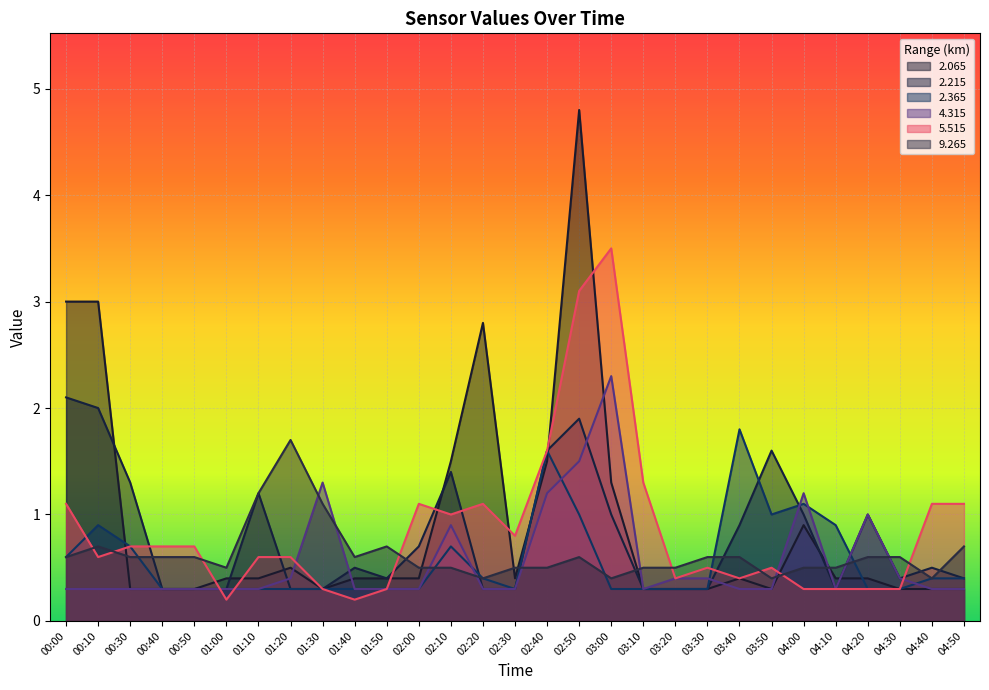

In 2.065, how many points are higher than both neighbors (excluding endpoints)?

5